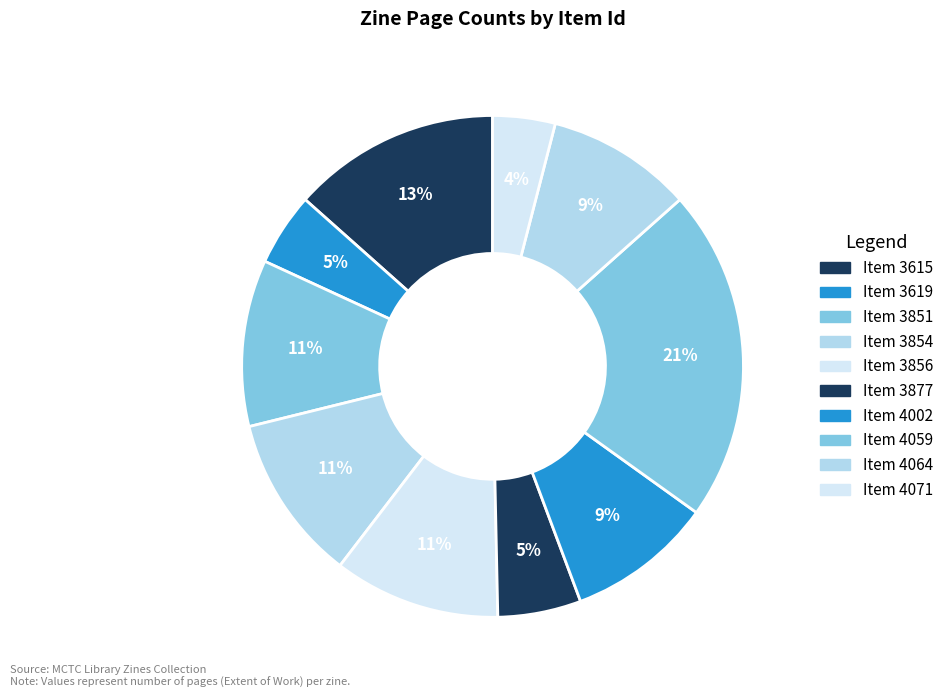

How many segments does this pie chart have?

10